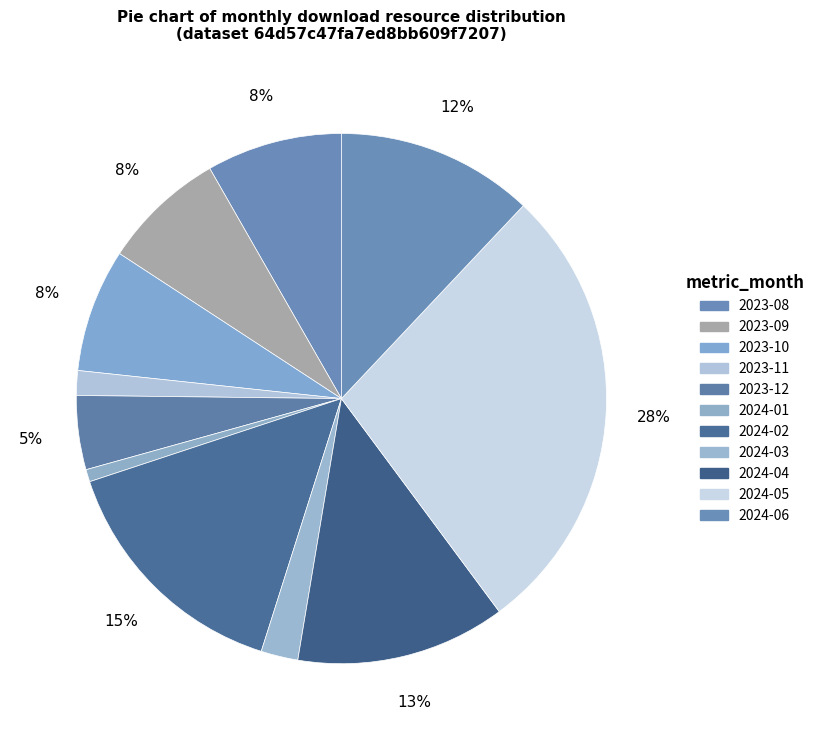

To the nearest percent, what percentage of the pie is 2024-04?

13%